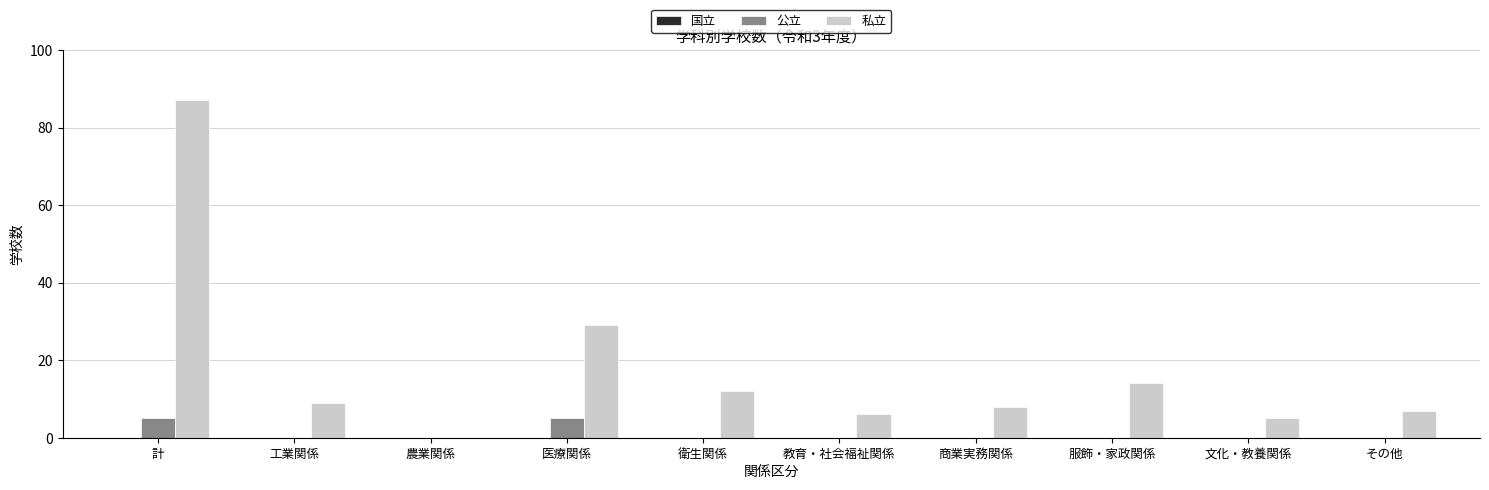

What is the spread (max minus min) of values at 服飾・家政関係?

14